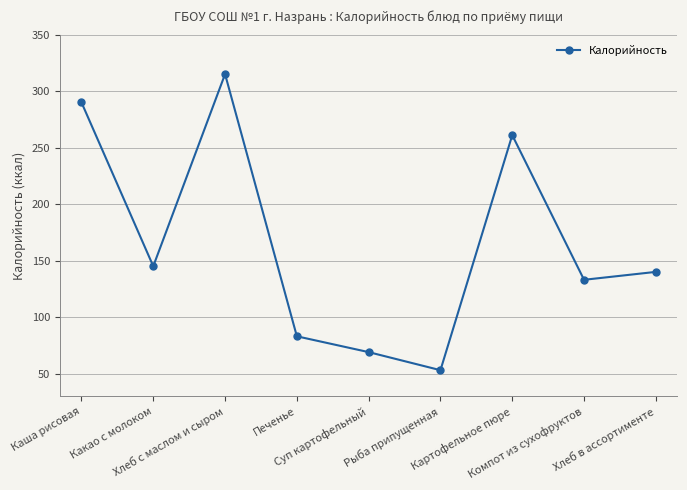

Reading right to left, what are all the values shown in this chart?

140	133	261	53	69	83	315	145	290